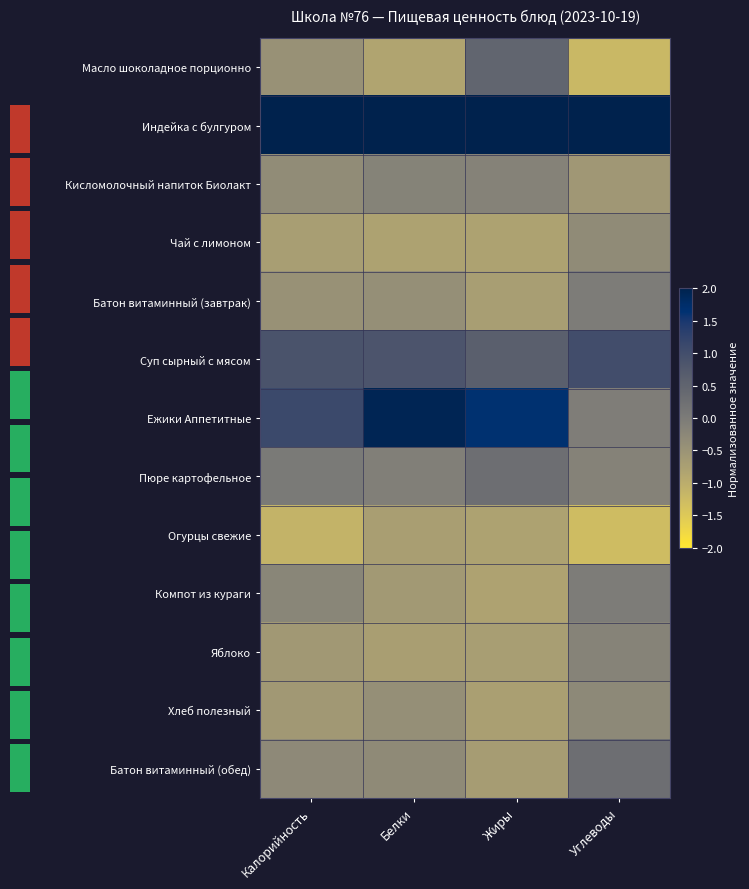

What is the sum of the Масло шоколадное порционно values at Жиры and Белки?

-0.4